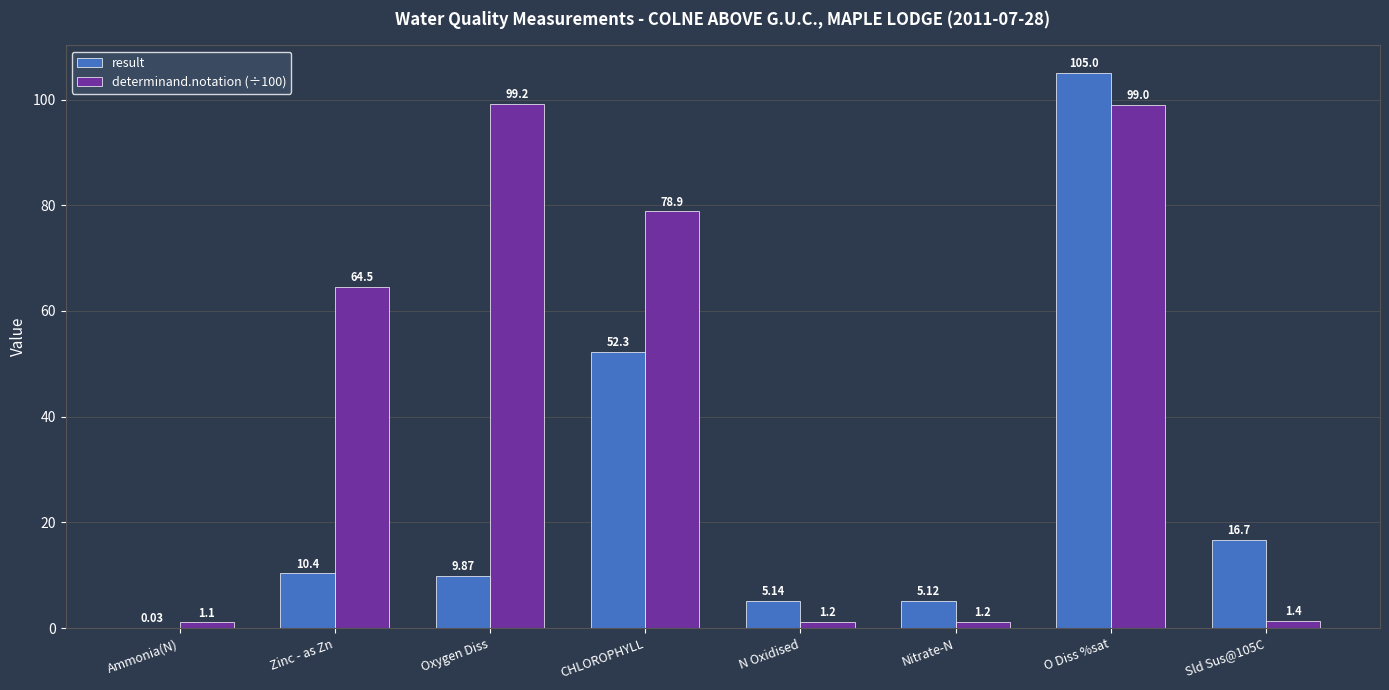

Are the bars grouped side by side (vs. stacked)?

Yes